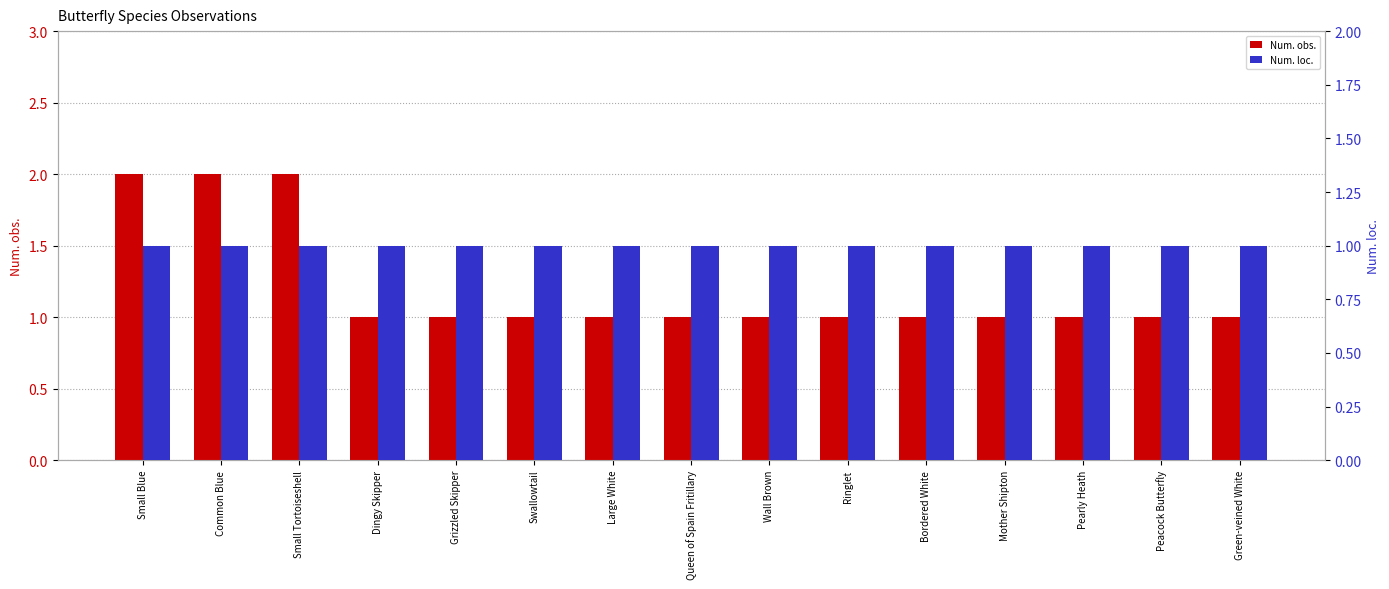

List the series in order of their overall mean, lowest first.

Num. loc., Num. obs.